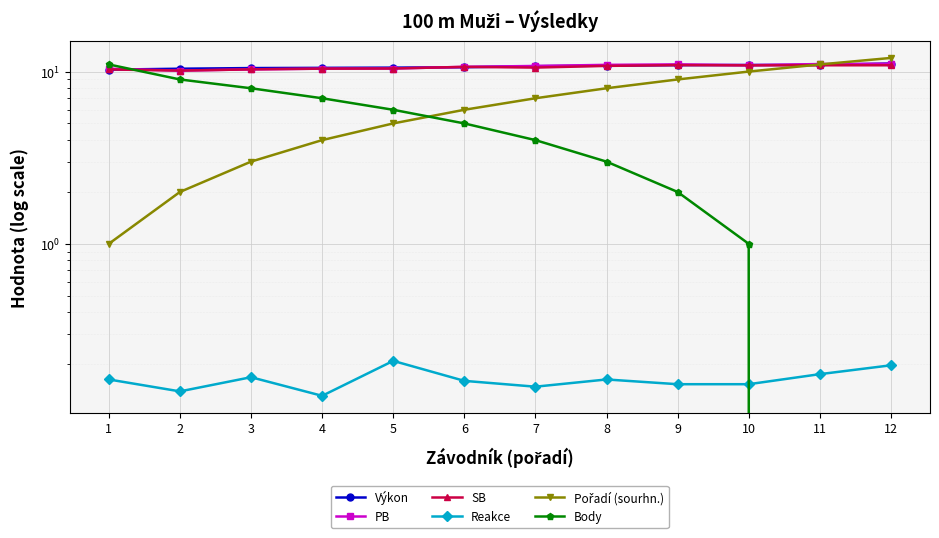

What is the total value across all series at 4?

42.4